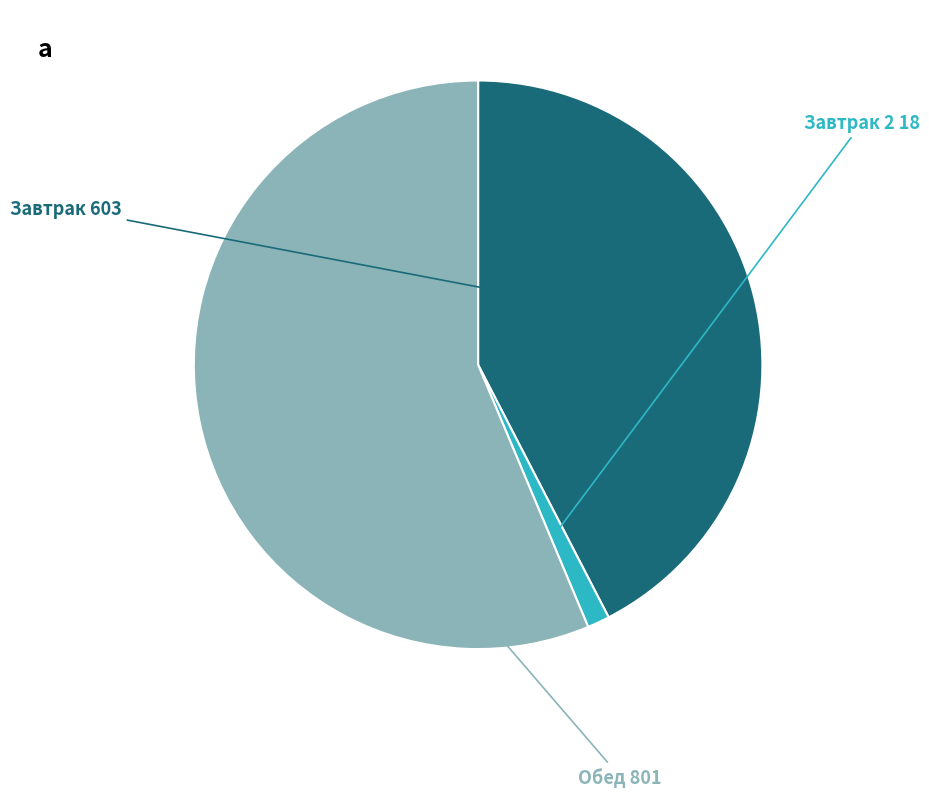

Does any single category account for the majority?

Yes